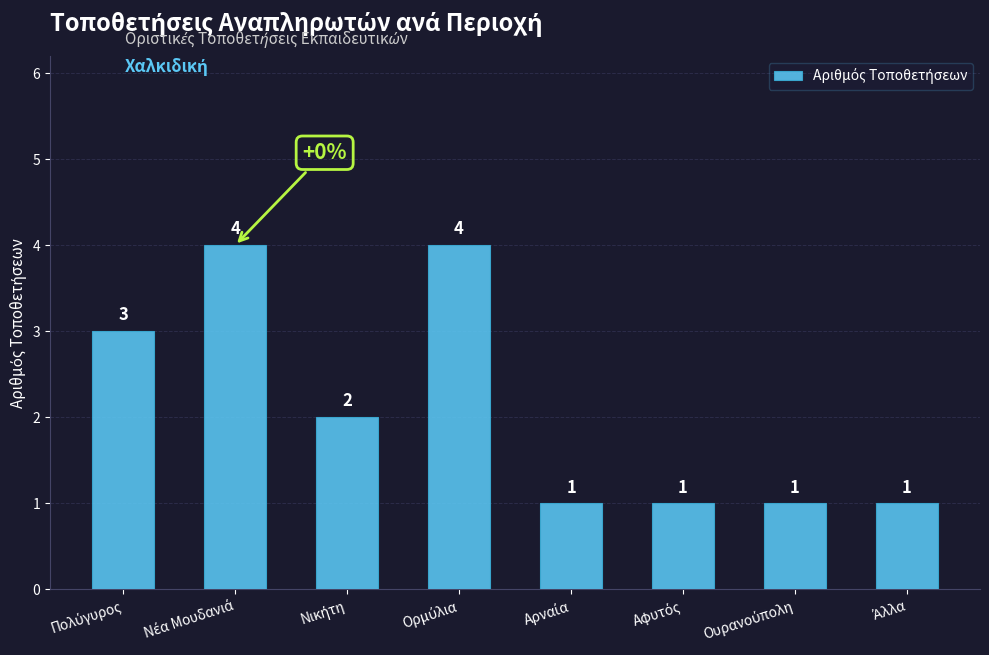

What is the average value?

2